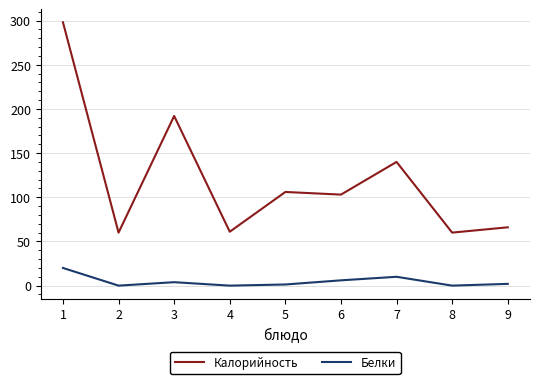

Count the number of data series in this chart.

2